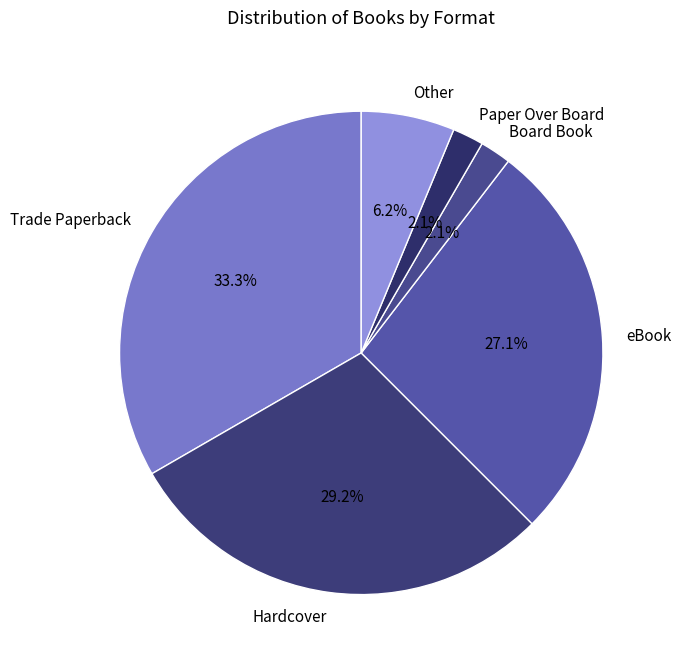

Count the number of slices in the pie.

6